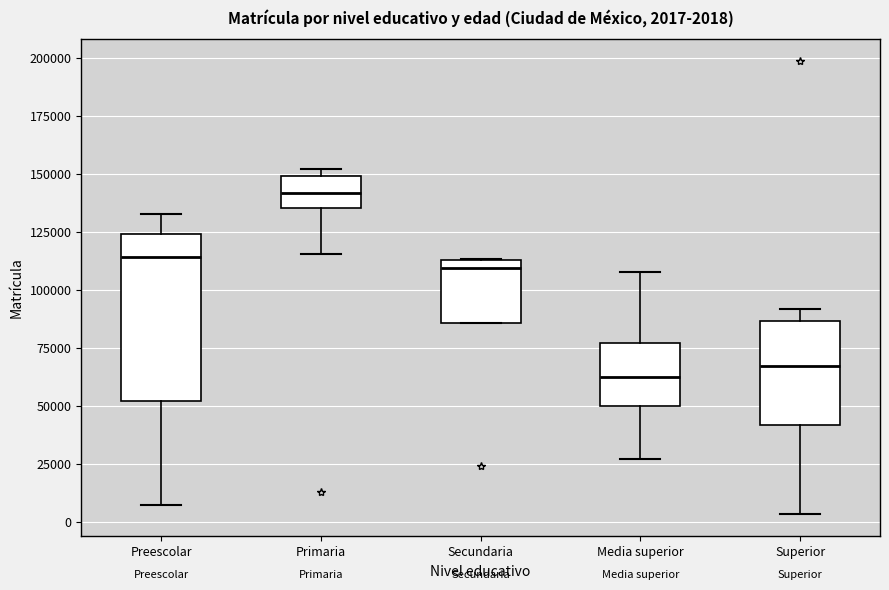

Comparing the boxes themselves (not the whiskers), which one is the tallest?

Preescolar